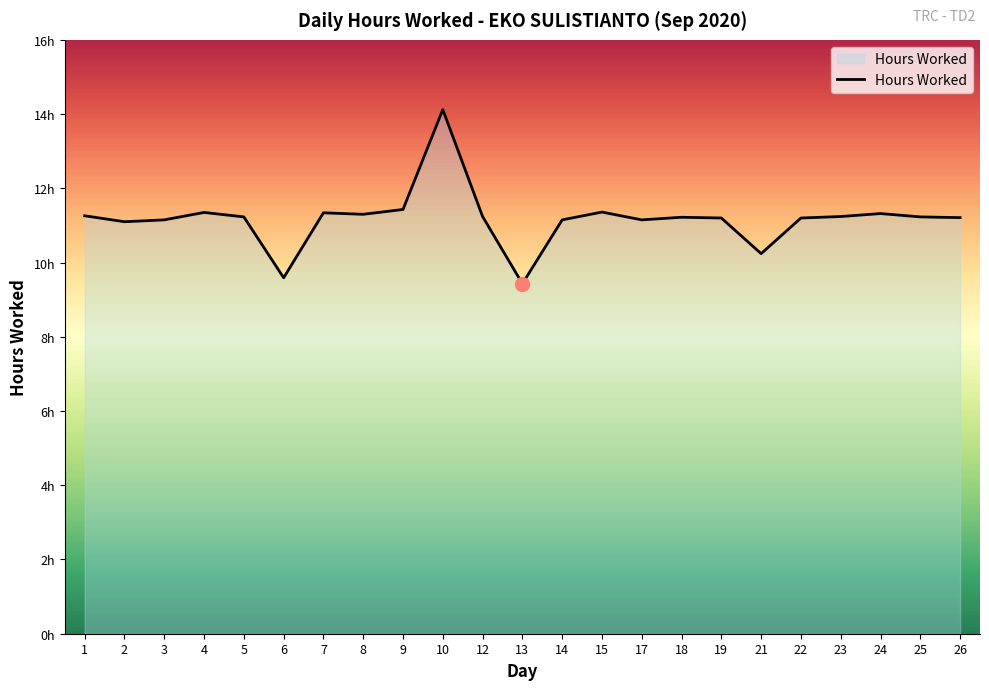

The chart shows a value of 11.2 at 22. True or false?

True